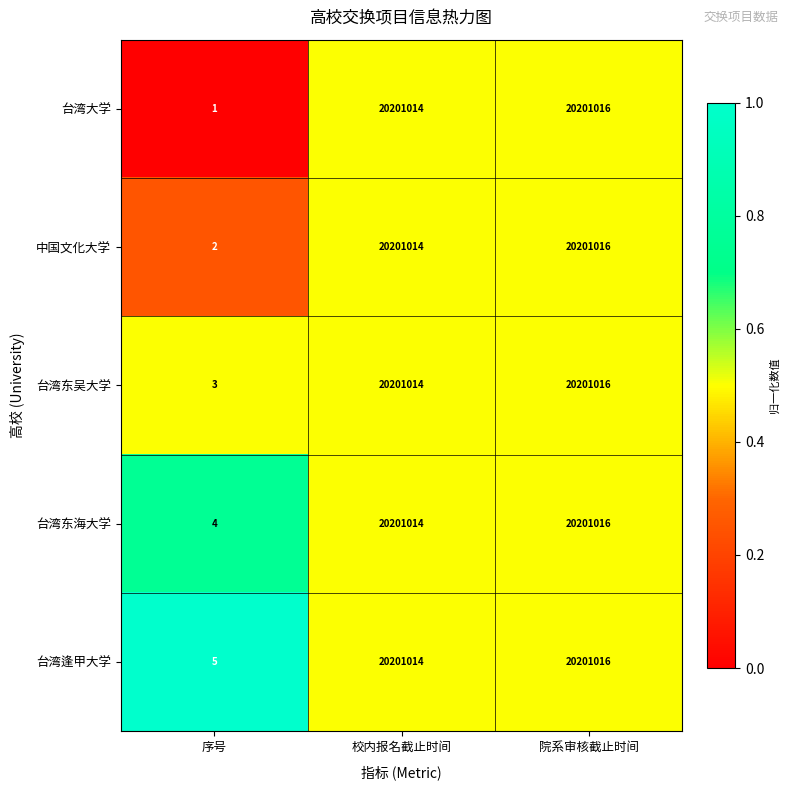

Which label corresponds to the largest value in the chart?

院系审核截止时间